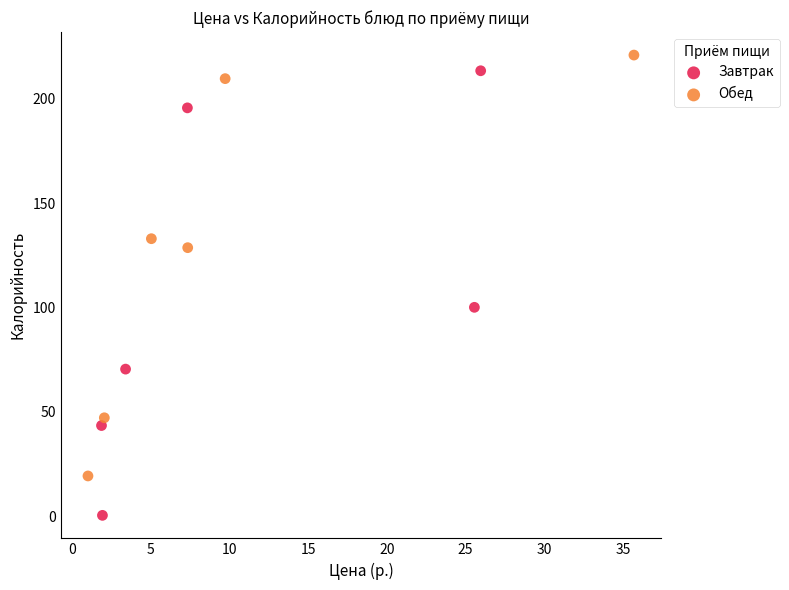

Which series reaches the maximum Y coordinate?

Обед